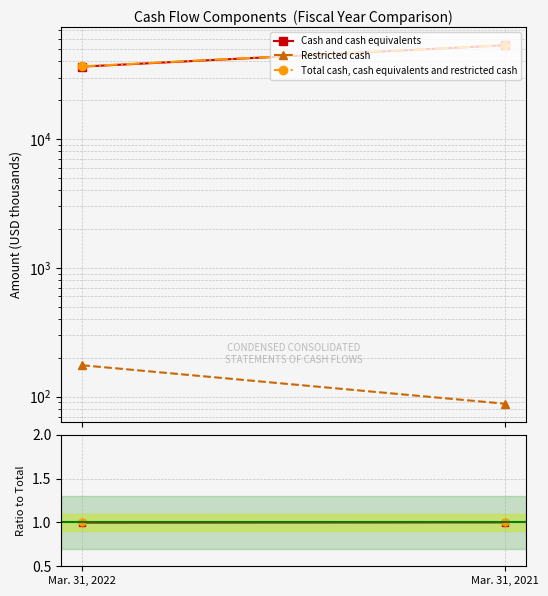

What are all the series names shown in the legend?

Cash and cash equivalents, Restricted cash, Total cash, cash equivalents and restricted cash